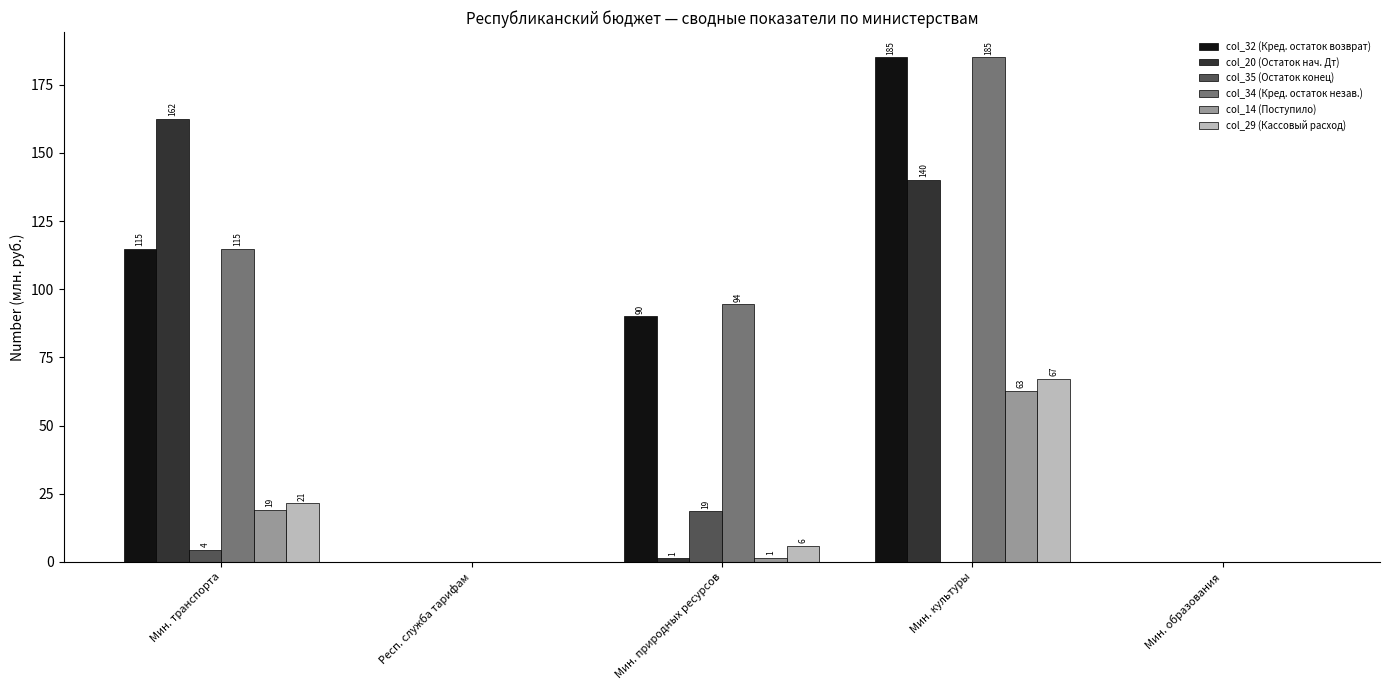

At which label does col_32 (Кред. остаток возврат) first exceed 89?

Мин. транспорта